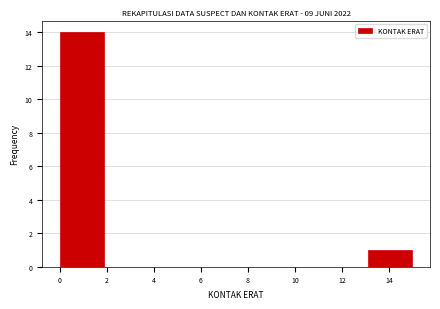

Reading left to right, list every bar in this chart as the range it spans on the x-axis followed by its height. Neither the bar edges nor the heights are printed on the chart, so give them approximately, as read against the axes.

0.0 to 1.8: 14
1.8 to 3.8: 0
3.8 to 5.6: 0
5.6 to 7.6: 0
7.6 to 9.4: 0
9.4 to 11.2: 0
11.2 to 13.2: 0
13.2 to 15.0: 1